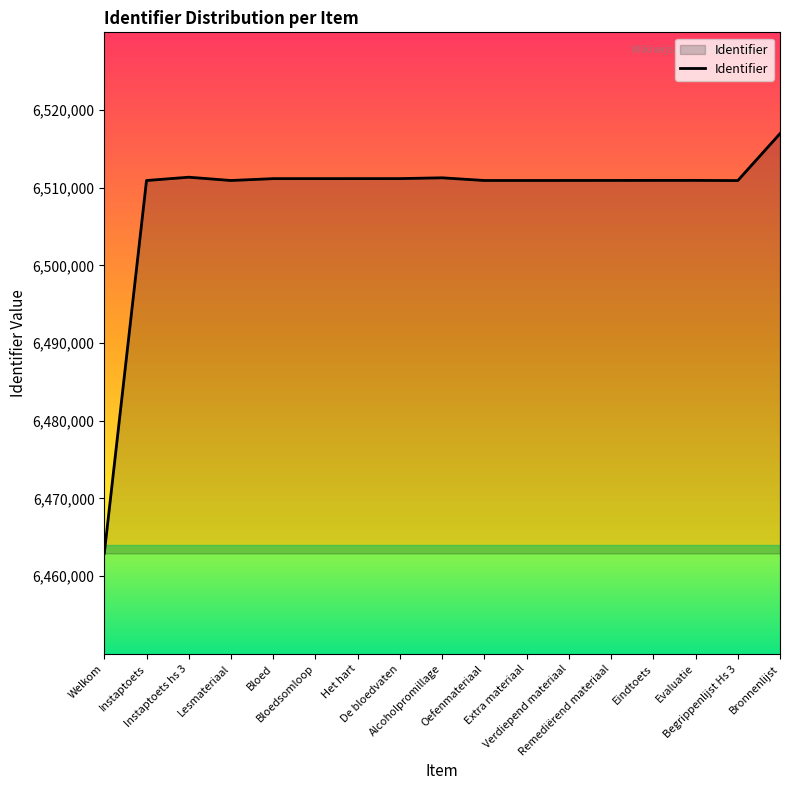

What is the smallest value displayed?

6462936